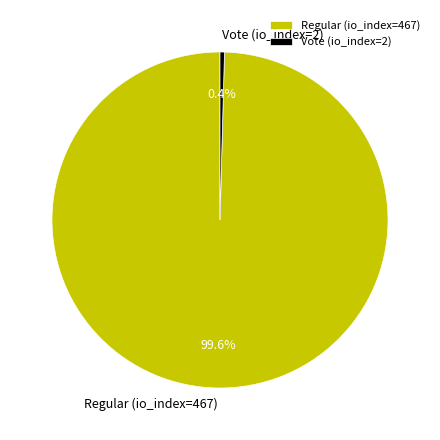

Combined, what portion of the pie is Vote (io_index=2) and Regular (io_index=467)?

100.0%